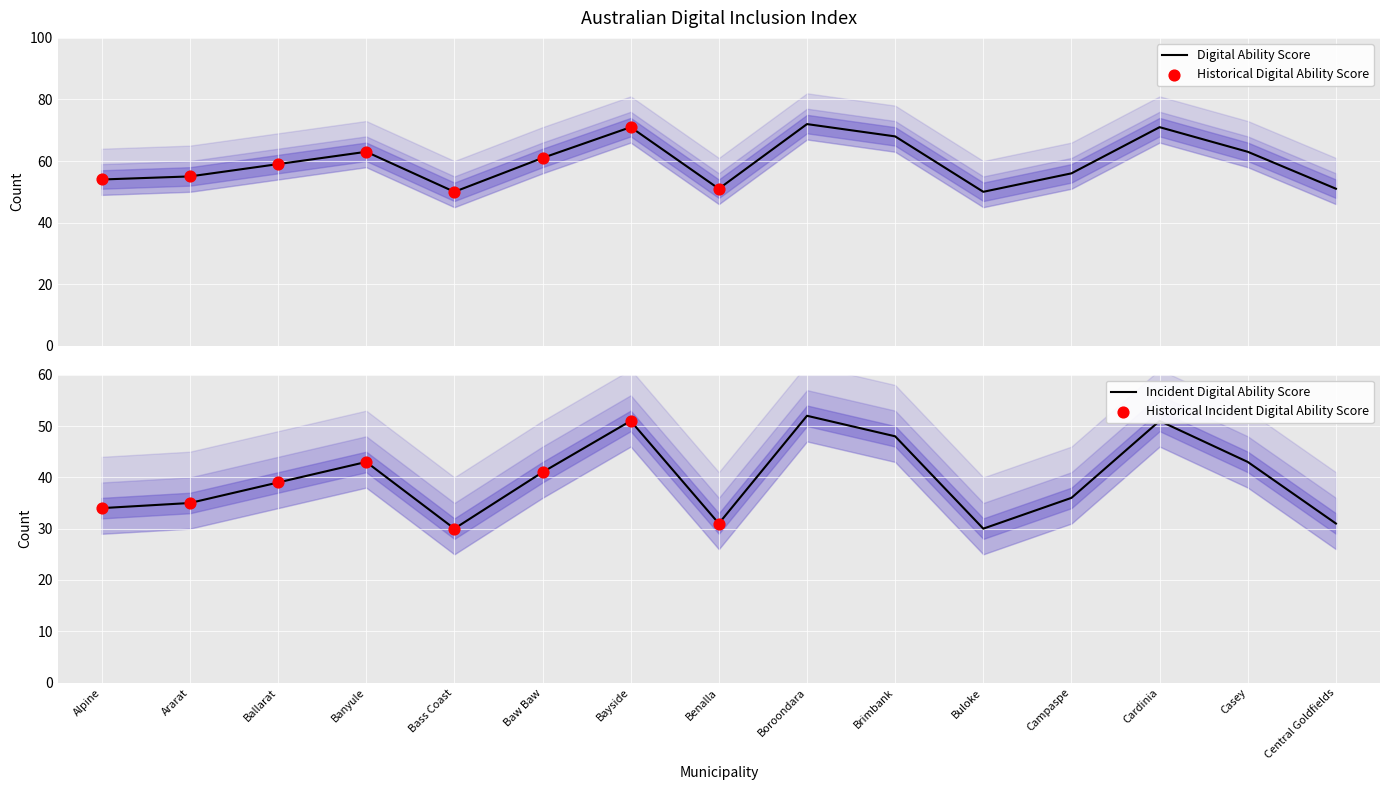

Which series has the largest total across all categories?

Digital Ability Score